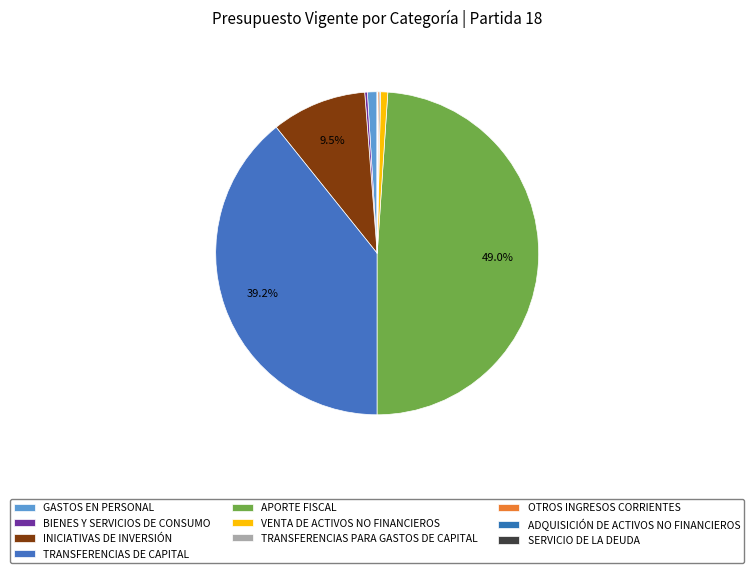

Which has a higher value, SERVICIO DE LA DEUDA or VENTA DE ACTIVOS NO FINANCIEROS?

VENTA DE ACTIVOS NO FINANCIEROS